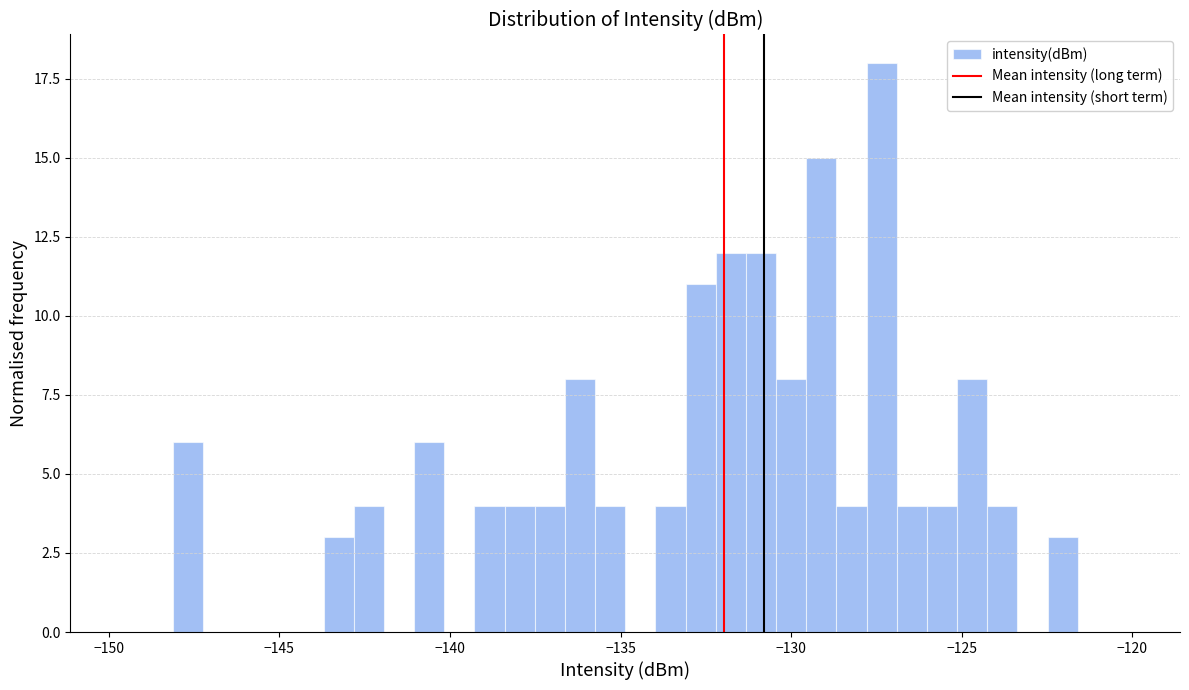

Around what value on the x-axis is the tallest bar? Give the approximate position of its centre, as read against the axis.

-127.5